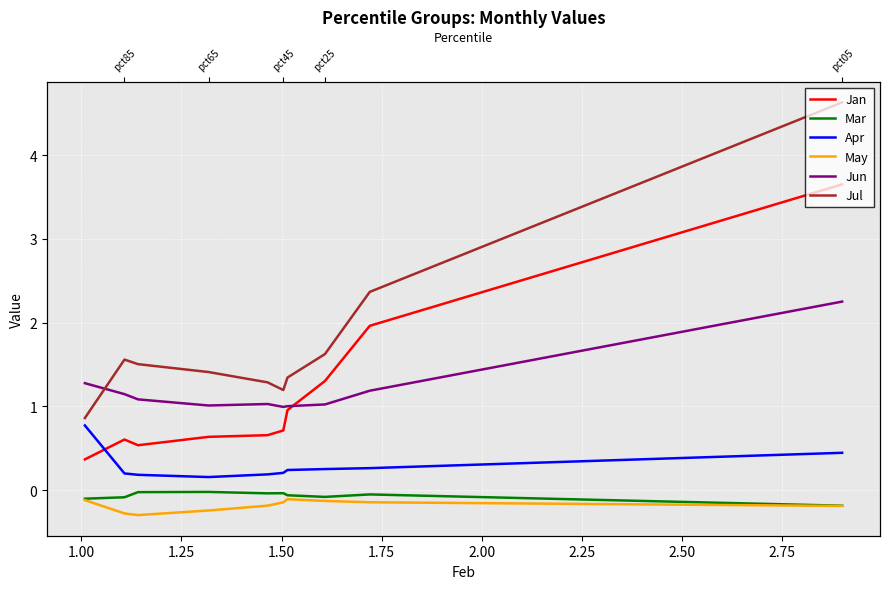

At how many categories does at least one series exceed 0?

10